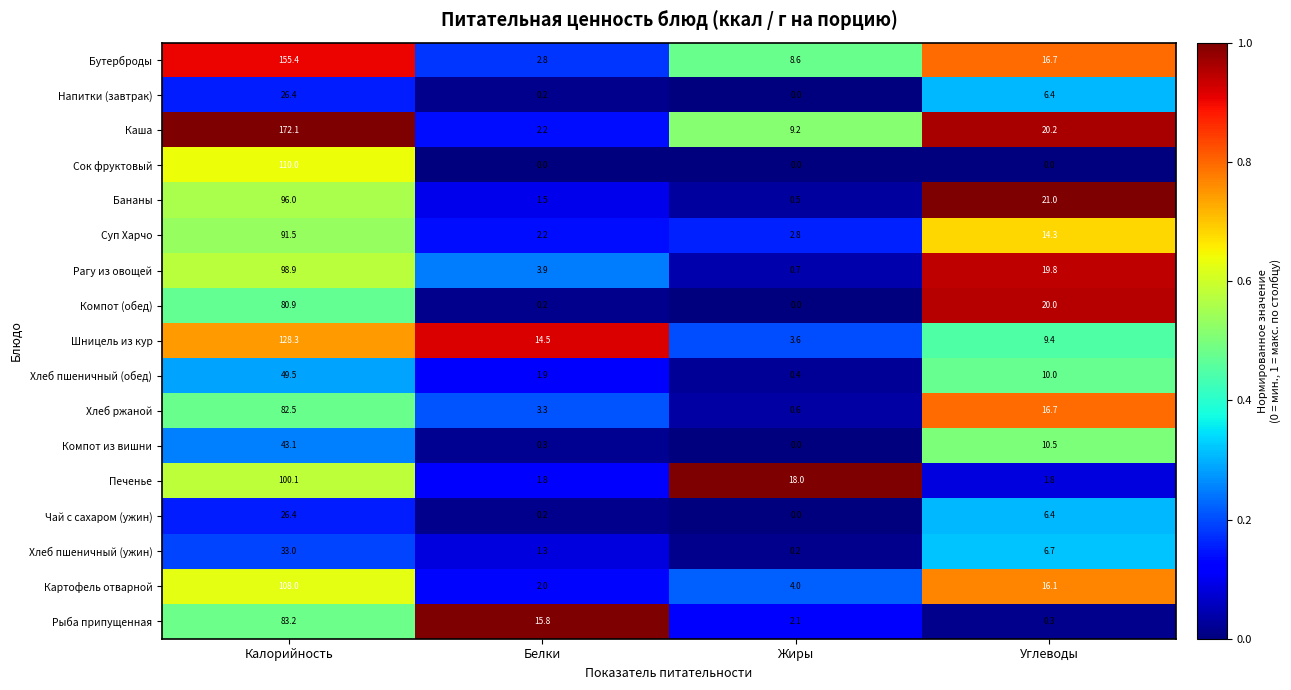

Which category has the highest value across all series?

Калорийность